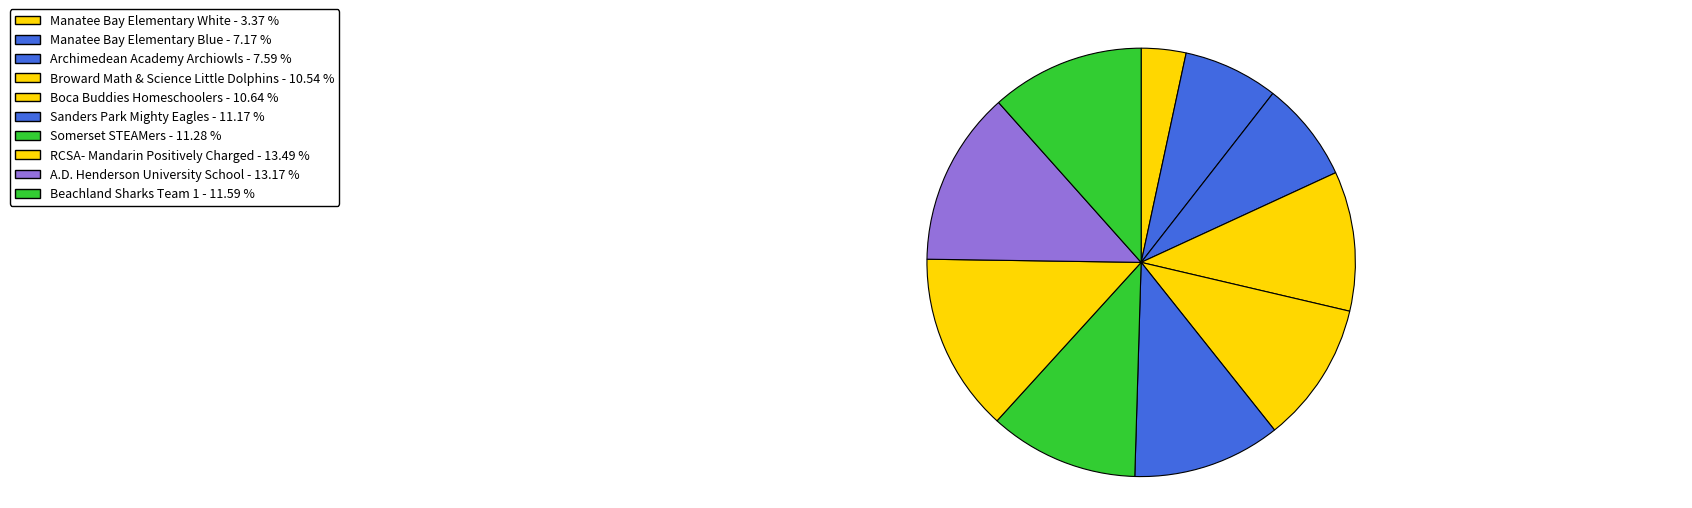

True or false: Boca Buddies Homeschoolers accounts for 18% of the total.

False